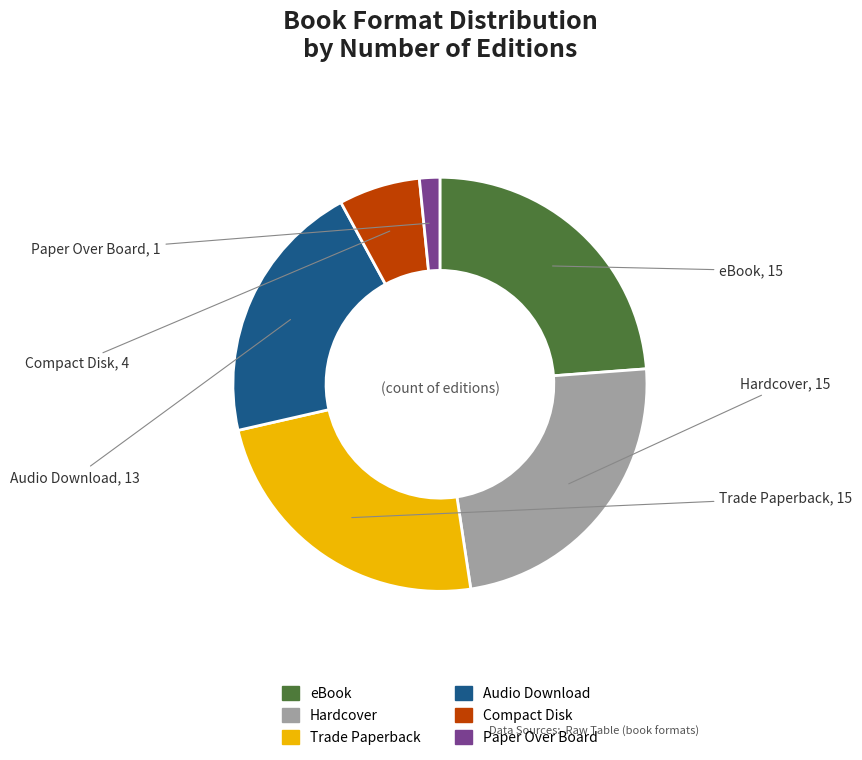

What is the ratio of the value at Paper Over Board to the value at Audio Download?

0.1